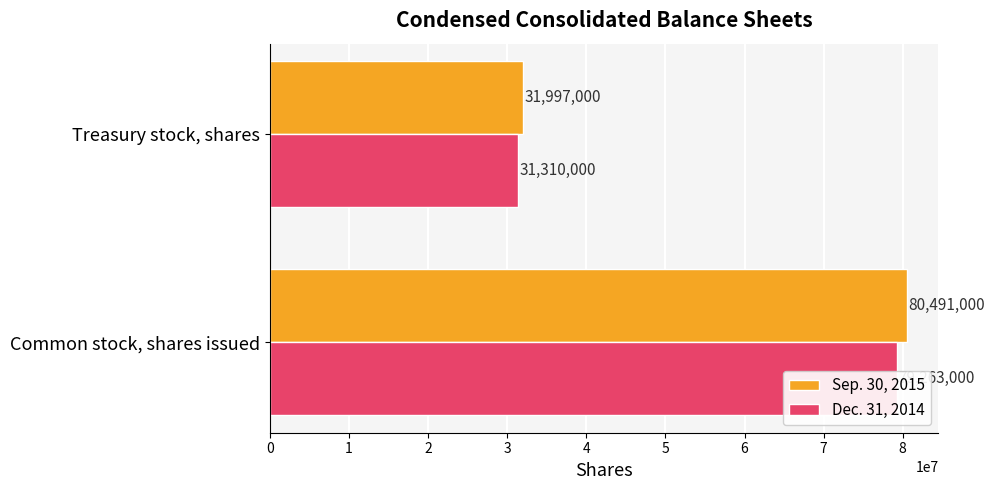

How many series are shown in this chart?

2